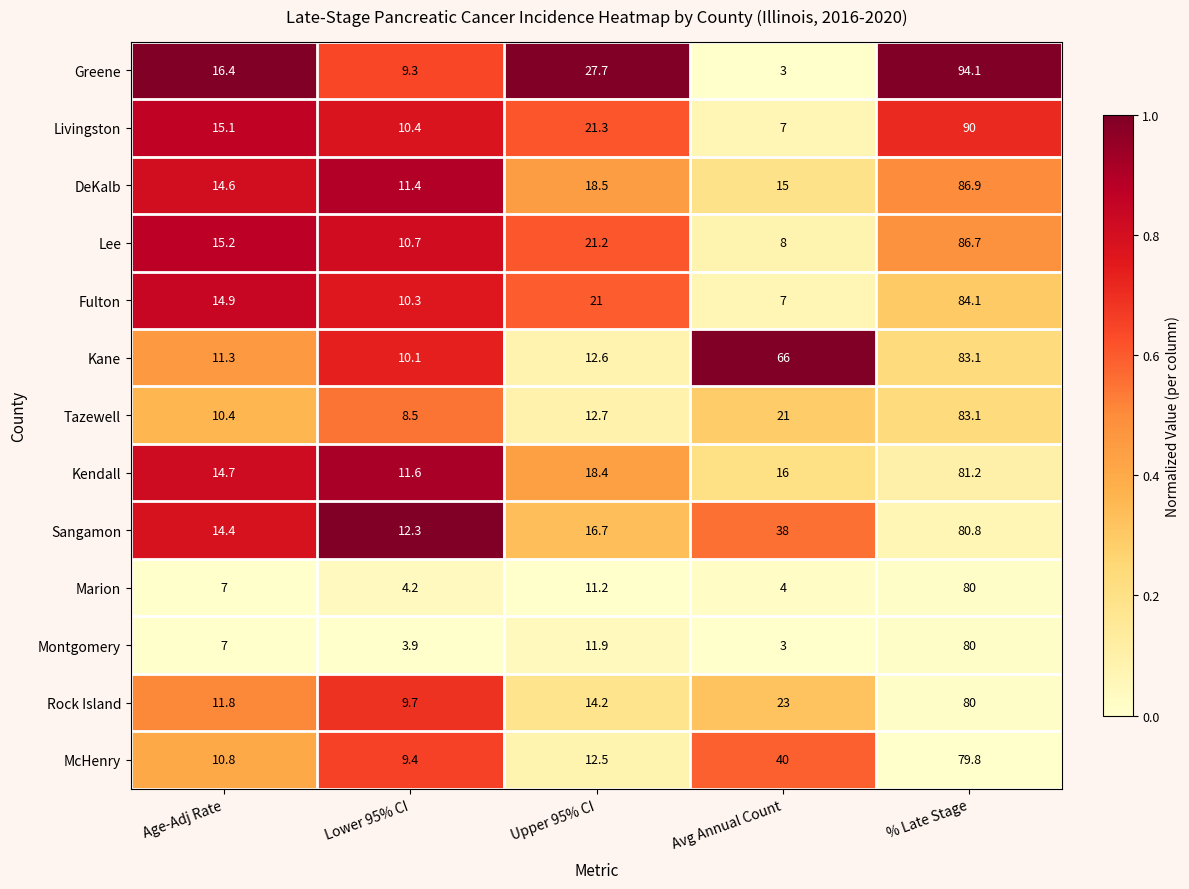

Is the value of Montgomery at Upper 95% CI greater than the value of Kendall at Avg Annual Count?

No